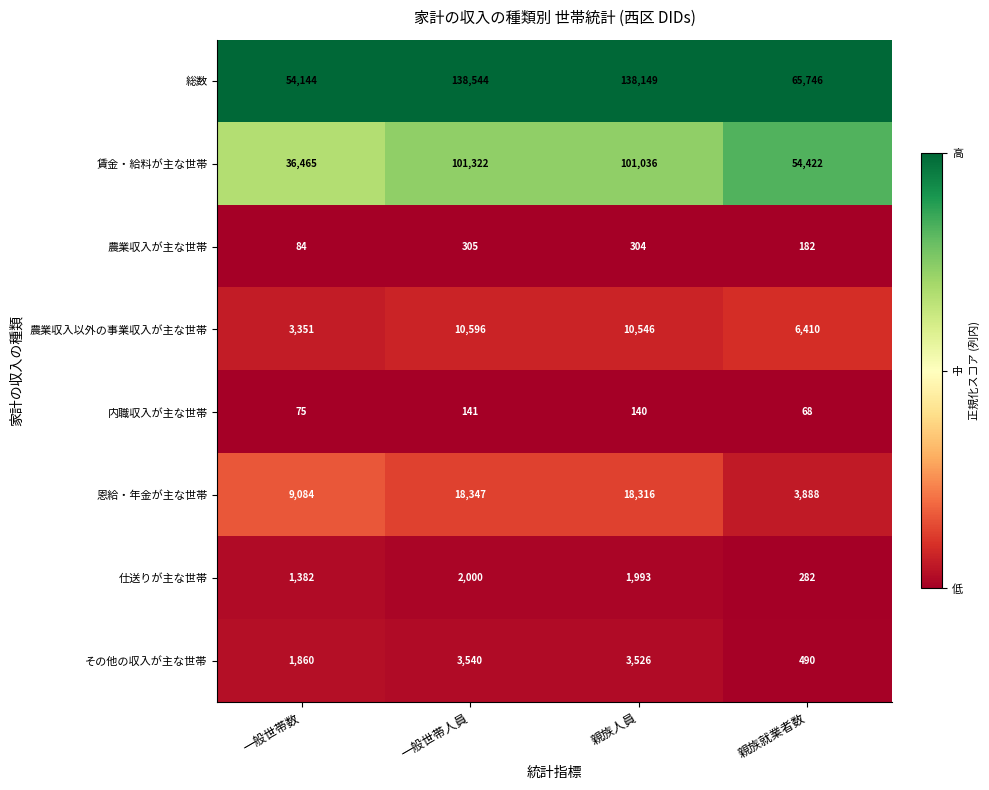

Where does the 内職収入が主な世帯 series first go above 140?

一般世帯人員